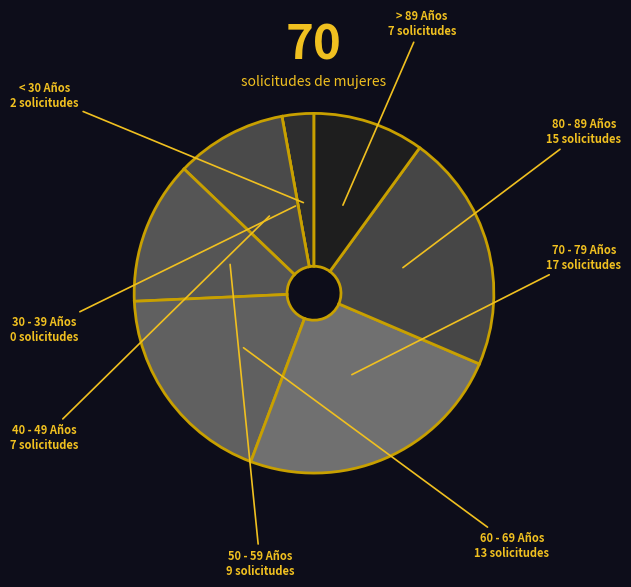

Which category has the biggest portion of the pie?

70 - 79 Años